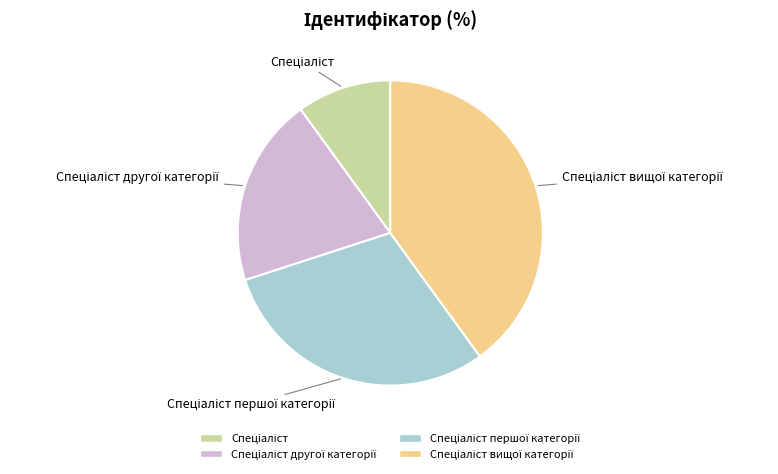

Count the number of slices in the pie.

4